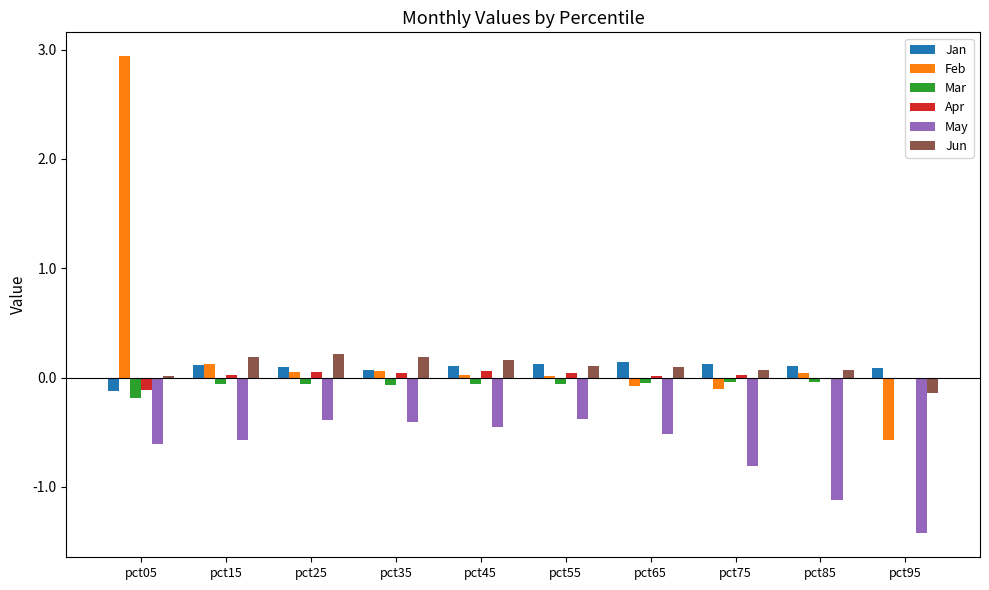

Between pct05 and pct95, which series saw the biggest shift?

Feb